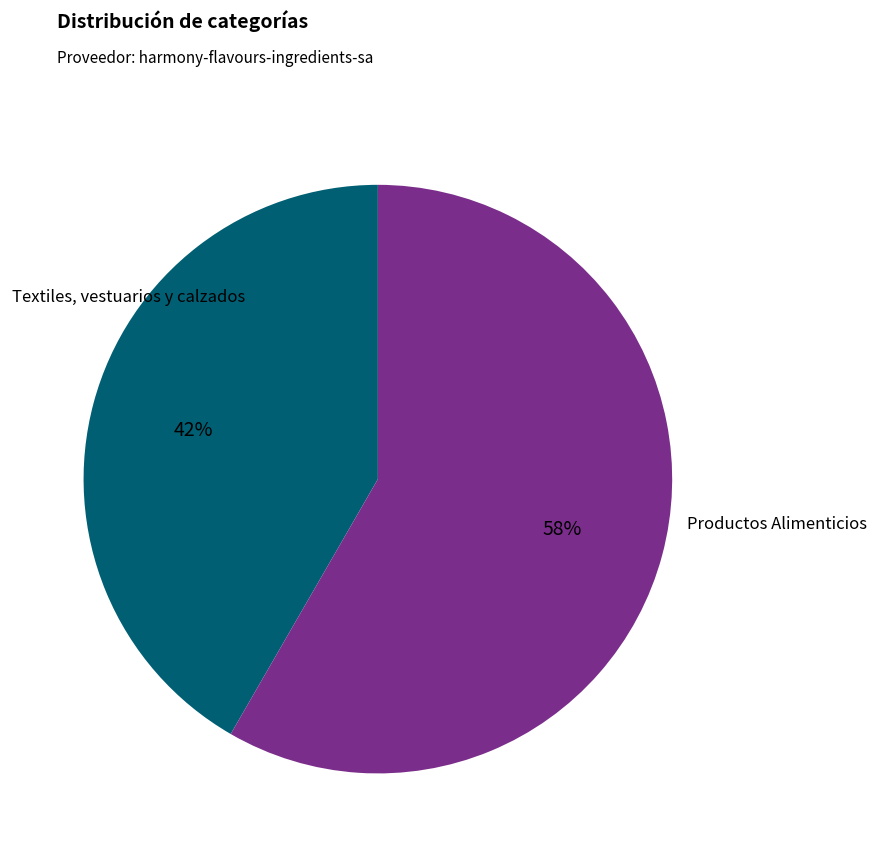

How many slices are in this pie chart?

2